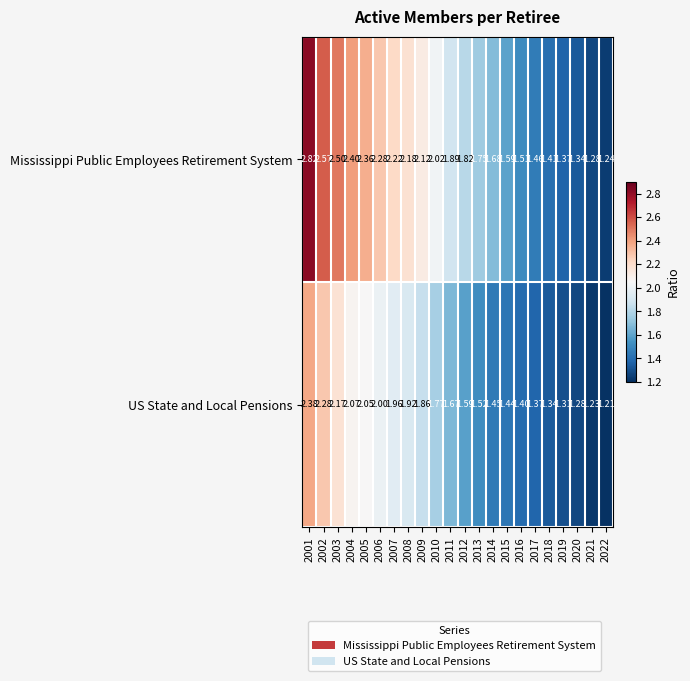

Which series has the largest total across all categories?

Mississippi Public Employees Retirement System